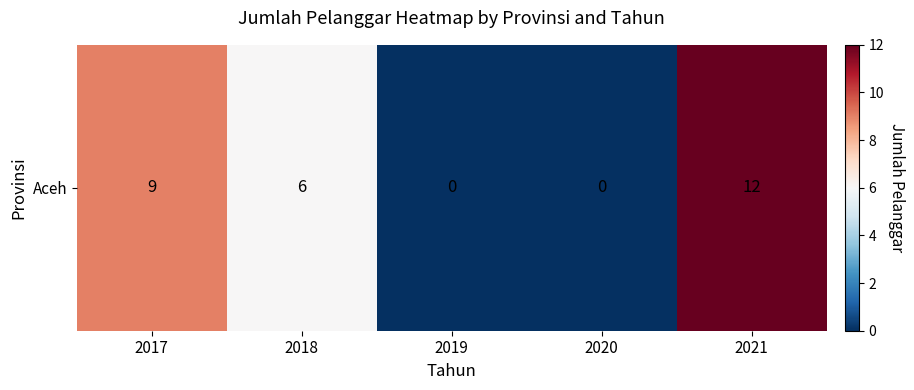

How many positive values are there?

3